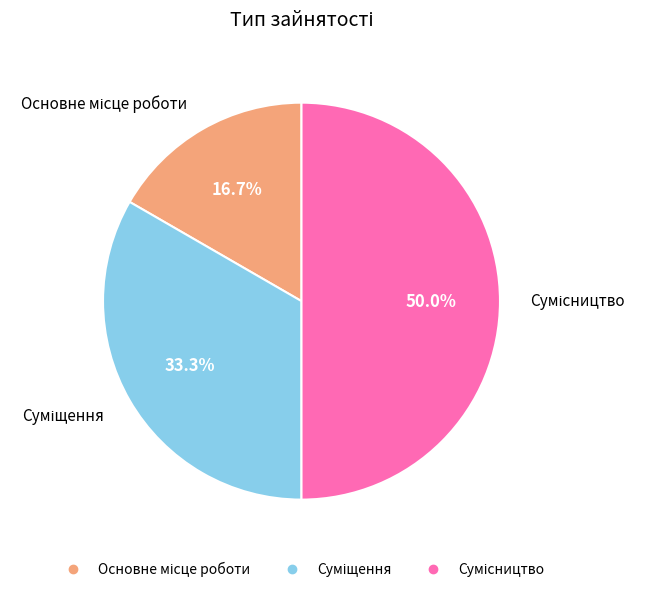

To the nearest percent, what portion does Основне місце роботи represent?

17%